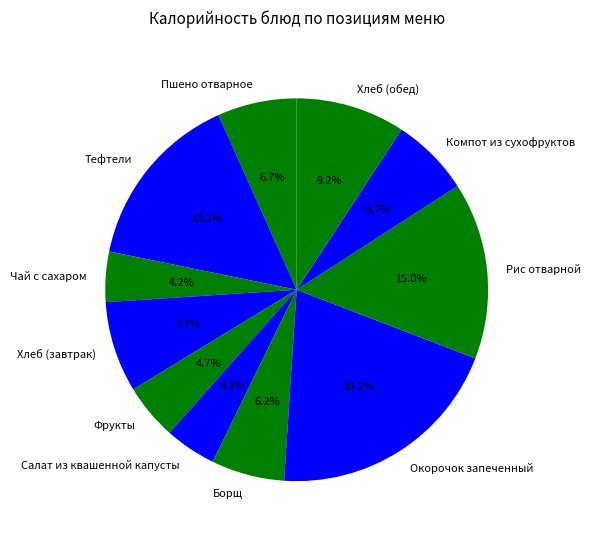

Is there a majority slice in this chart?

No